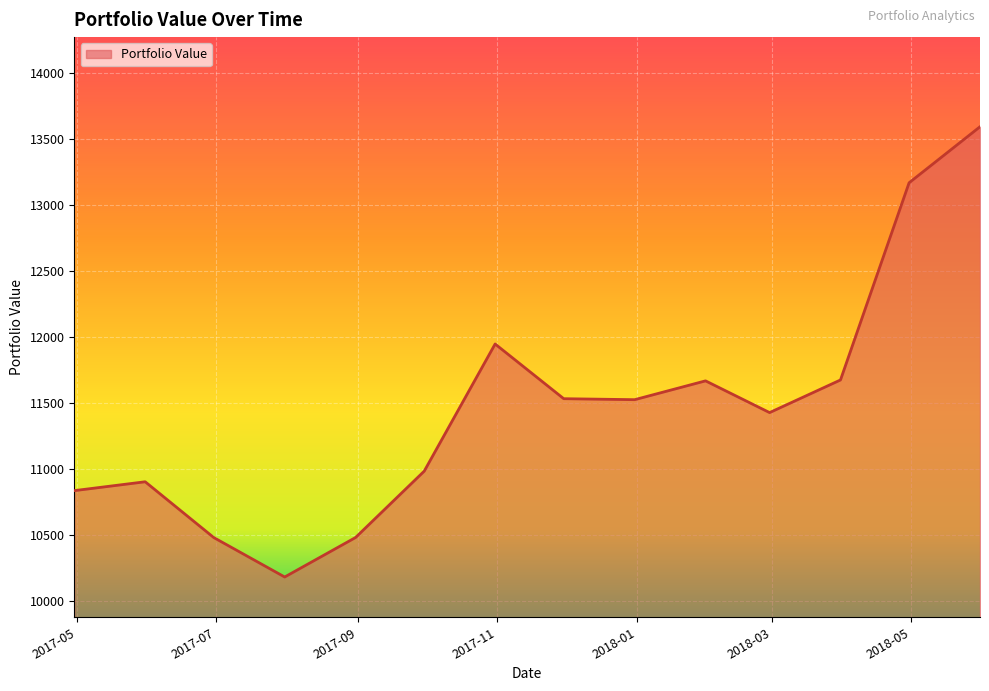

What is the smallest value displayed?

10180.9